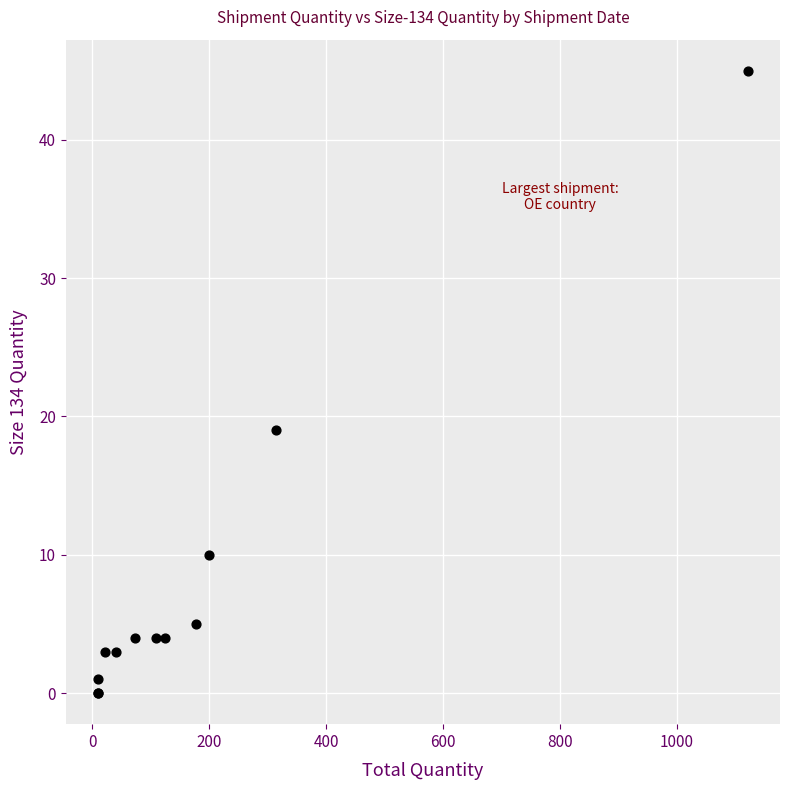

What Y value in the scatter plot is closest to 22?

19